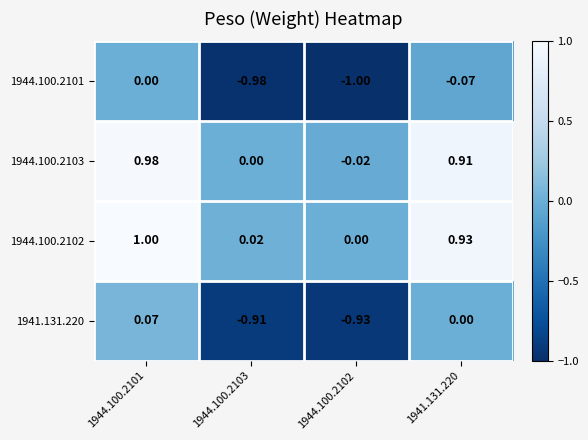

Is the value of 1941.131.220 at 1941.131.220 greater than the value of 1944.100.2101 at 1944.100.2103?

Yes